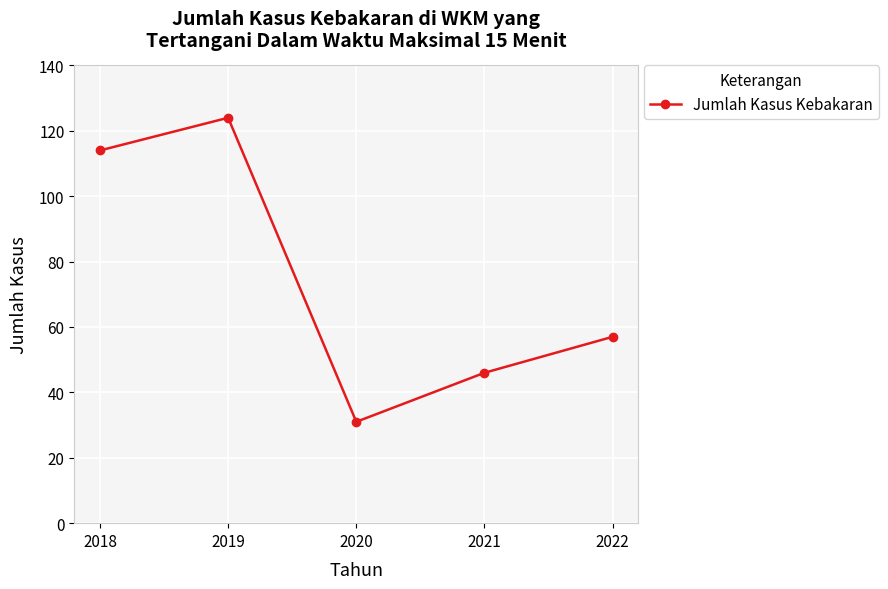

Reading left to right, transcribe all the data shown in this chart.

114	124	31	46	57